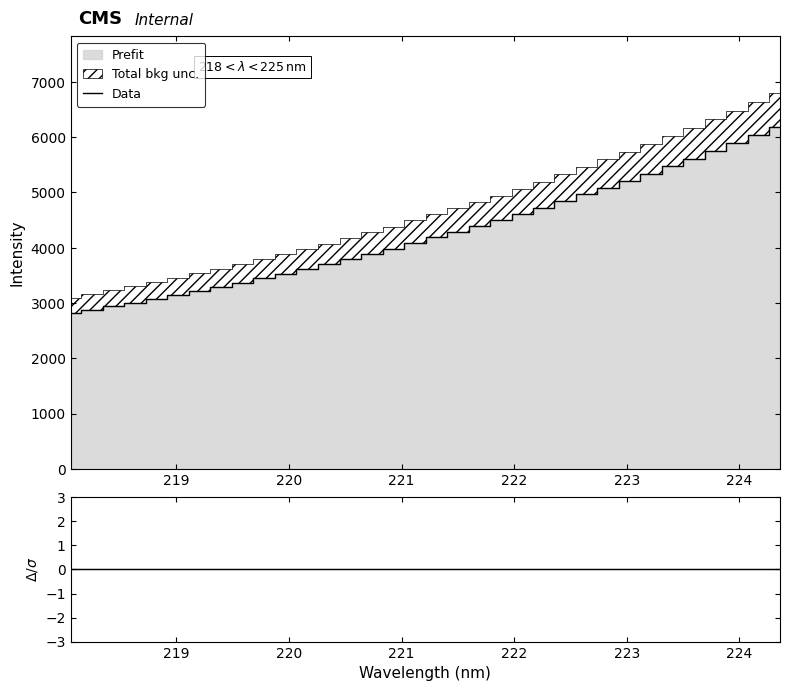

Is the value of Data at 18 greater than the value of Residual at 223?

Yes